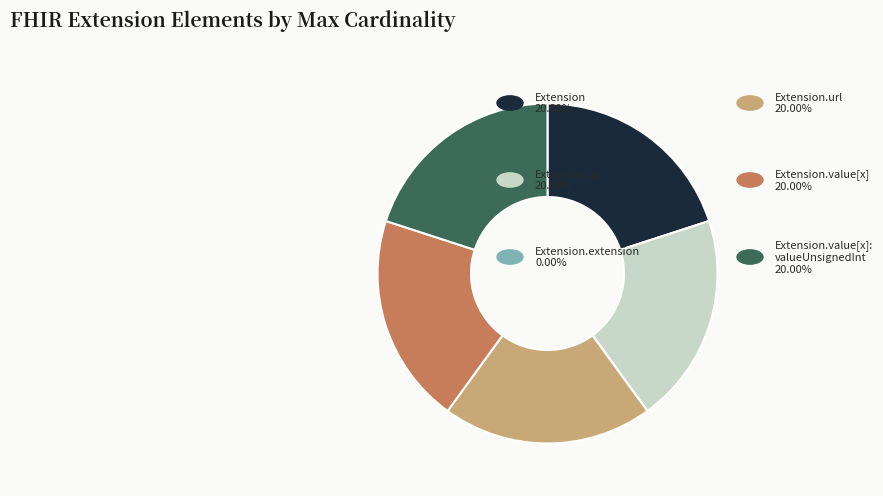

Is there any slice that represents more than half of the pie?

No